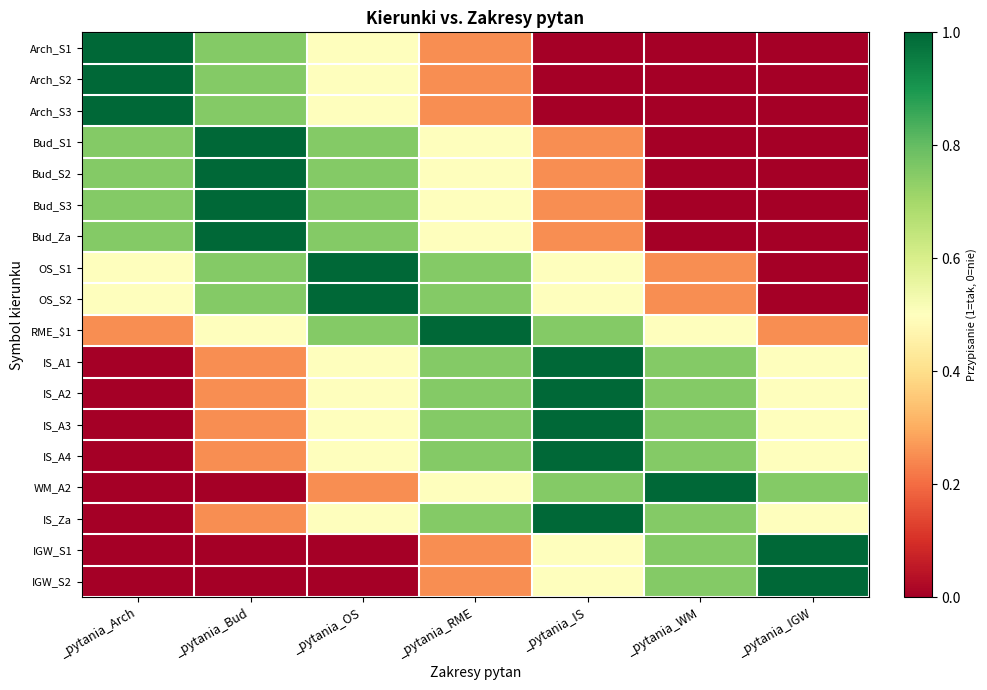

Reading left to right, list all the values displayed in this chart.

Arch_S1: _pytania_Arch=1.0	_pytania_Bud=0.8	_pytania_OS=0.5	_pytania_RME=0.2	_pytania_IS=0.0	_pytania_WM=0.0	_pytania_IGW=0.0
Arch_S2: _pytania_Arch=1.0	_pytania_Bud=0.8	_pytania_OS=0.5	_pytania_RME=0.2	_pytania_IS=0.0	_pytania_WM=0.0	_pytania_IGW=0.0
Arch_S3: _pytania_Arch=1.0	_pytania_Bud=0.8	_pytania_OS=0.5	_pytania_RME=0.2	_pytania_IS=0.0	_pytania_WM=0.0	_pytania_IGW=0.0
Bud_S1: _pytania_Arch=0.8	_pytania_Bud=1.0	_pytania_OS=0.8	_pytania_RME=0.5	_pytania_IS=0.2	_pytania_WM=0.0	_pytania_IGW=0.0
Bud_S2: _pytania_Arch=0.8	_pytania_Bud=1.0	_pytania_OS=0.8	_pytania_RME=0.5	_pytania_IS=0.2	_pytania_WM=0.0	_pytania_IGW=0.0
Bud_S3: _pytania_Arch=0.8	_pytania_Bud=1.0	_pytania_OS=0.8	_pytania_RME=0.5	_pytania_IS=0.2	_pytania_WM=0.0	_pytania_IGW=0.0
Bud_Za: _pytania_Arch=0.8	_pytania_Bud=1.0	_pytania_OS=0.8	_pytania_RME=0.5	_pytania_IS=0.2	_pytania_WM=0.0	_pytania_IGW=0.0
OS_S1: _pytania_Arch=0.5	_pytania_Bud=0.8	_pytania_OS=1.0	_pytania_RME=0.8	_pytania_IS=0.5	_pytania_WM=0.2	_pytania_IGW=0.0
OS_S2: _pytania_Arch=0.5	_pytania_Bud=0.8	_pytania_OS=1.0	_pytania_RME=0.8	_pytania_IS=0.5	_pytania_WM=0.2	_pytania_IGW=0.0
RME_$1: _pytania_Arch=0.2	_pytania_Bud=0.5	_pytania_OS=0.8	_pytania_RME=1.0	_pytania_IS=0.8	_pytania_WM=0.5	_pytania_IGW=0.2
IS_A1: _pytania_Arch=0.0	_pytania_Bud=0.2	_pytania_OS=0.5	_pytania_RME=0.8	_pytania_IS=1.0	_pytania_WM=0.8	_pytania_IGW=0.5
IS_A2: _pytania_Arch=0.0	_pytania_Bud=0.2	_pytania_OS=0.5	_pytania_RME=0.8	_pytania_IS=1.0	_pytania_WM=0.8	_pytania_IGW=0.5
IS_A3: _pytania_Arch=0.0	_pytania_Bud=0.2	_pytania_OS=0.5	_pytania_RME=0.8	_pytania_IS=1.0	_pytania_WM=0.8	_pytania_IGW=0.5
IS_A4: _pytania_Arch=0.0	_pytania_Bud=0.2	_pytania_OS=0.5	_pytania_RME=0.8	_pytania_IS=1.0	_pytania_WM=0.8	_pytania_IGW=0.5
WM_A2: _pytania_Arch=0.0	_pytania_Bud=0.0	_pytania_OS=0.2	_pytania_RME=0.5	_pytania_IS=0.8	_pytania_WM=1.0	_pytania_IGW=0.8
IS_Za: _pytania_Arch=0.0	_pytania_Bud=0.2	_pytania_OS=0.5	_pytania_RME=0.8	_pytania_IS=1.0	_pytania_WM=0.8	_pytania_IGW=0.5
IGW_S1: _pytania_Arch=0.0	_pytania_Bud=0.0	_pytania_OS=0.0	_pytania_RME=0.2	_pytania_IS=0.5	_pytania_WM=0.8	_pytania_IGW=1.0
IGW_S2: _pytania_Arch=0.0	_pytania_Bud=0.0	_pytania_OS=0.0	_pytania_RME=0.2	_pytania_IS=0.5	_pytania_WM=0.8	_pytania_IGW=1.0